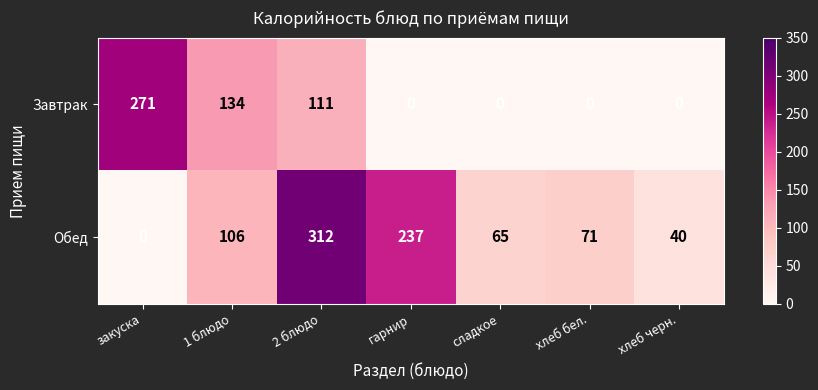

Is the value of Обед at 1 блюдо greater than the value of Завтрак at гарнир?

Yes